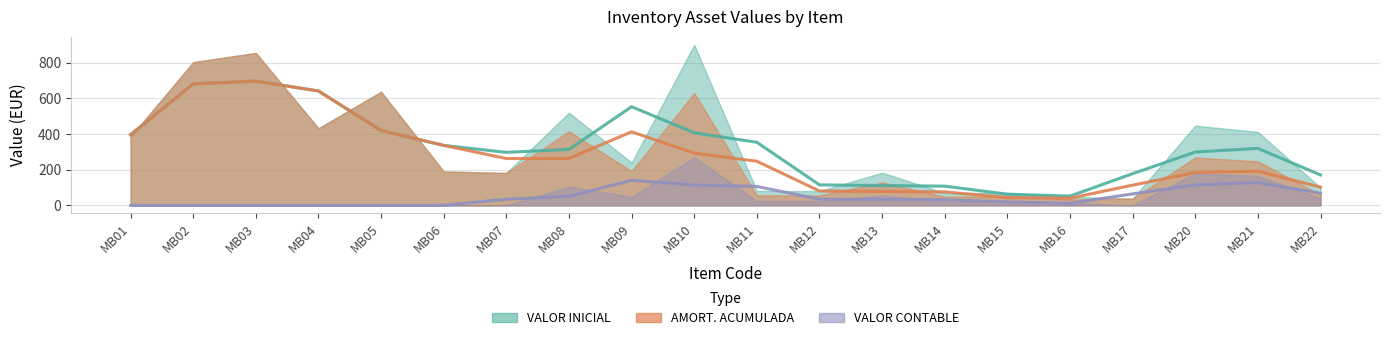

Rank the categories by VALOR CONTABLE value from highest to lowest.

MB10, MB20, MB21, MB08, MB13, MB09, MB22, MB11, MB12, MB14, MB15, MB16, MB01, MB02, MB03, MB04, MB05, MB06, MB07, MB17